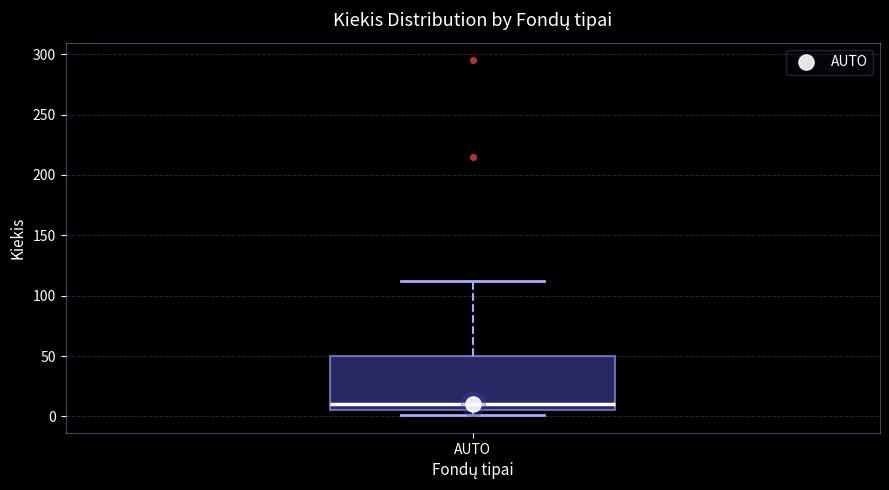

Where does the upper whisker of the box for AUTO end on the y-axis? The values are not printed on the chart, so give them approximately, as read against the axis.

110